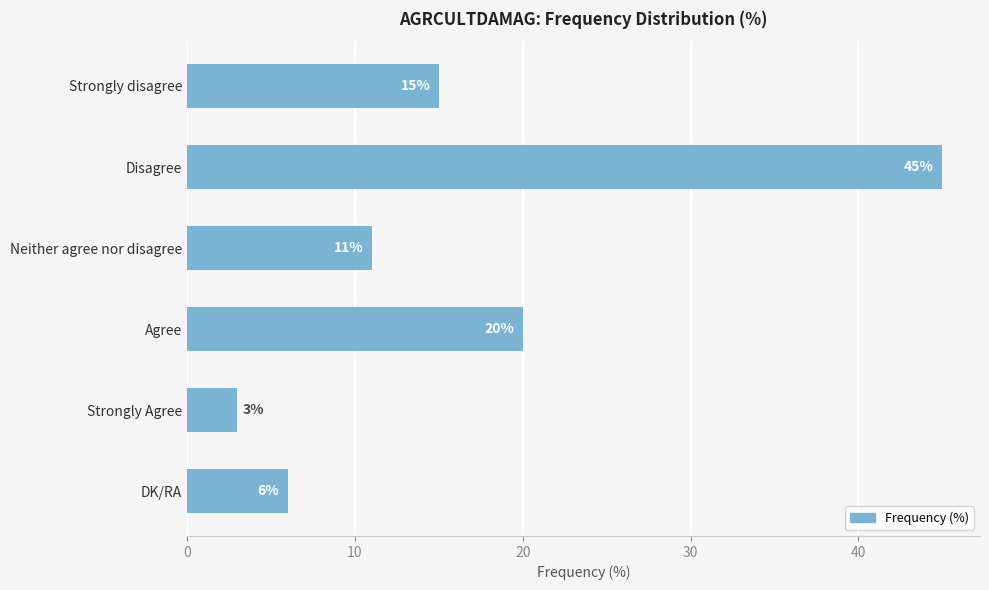

The chart shows a value of 31 at Disagree. True or false?

False